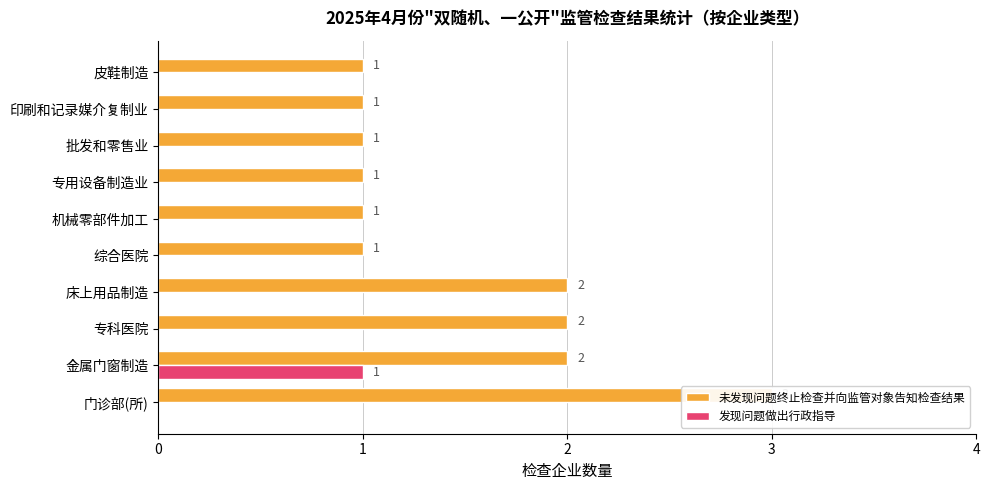

Which series changed the most between 床上用品制造 and 皮鞋制造?

未发现问题终止检查并向监管对象告知检查结果